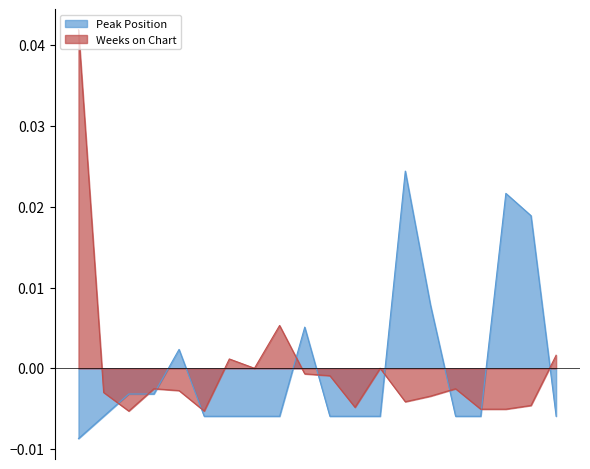

At which category is the sum across all series the highest?

1